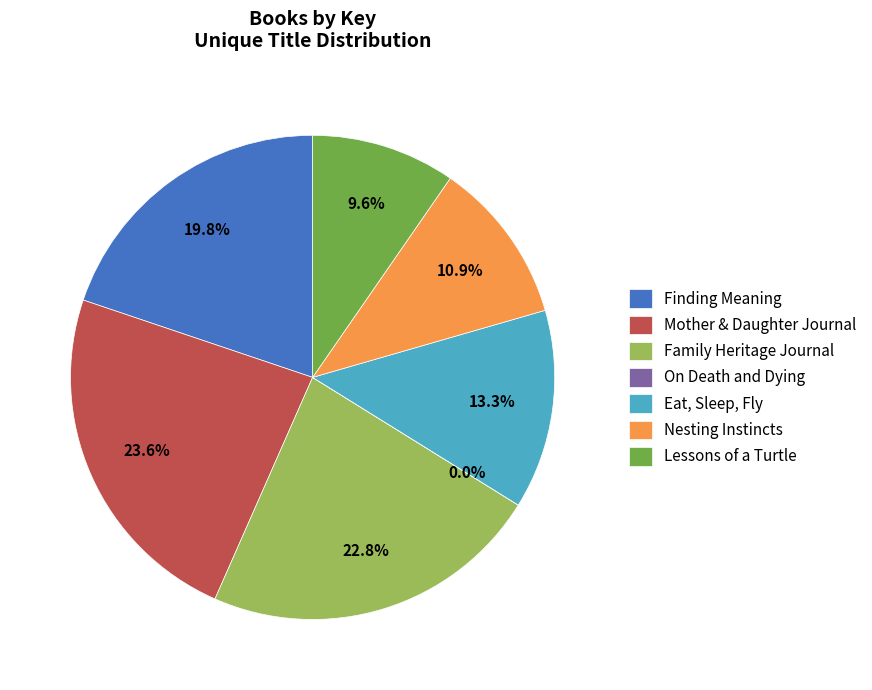

To the nearest percent, what percentage of the pie is Family Heritage Journal?

23%